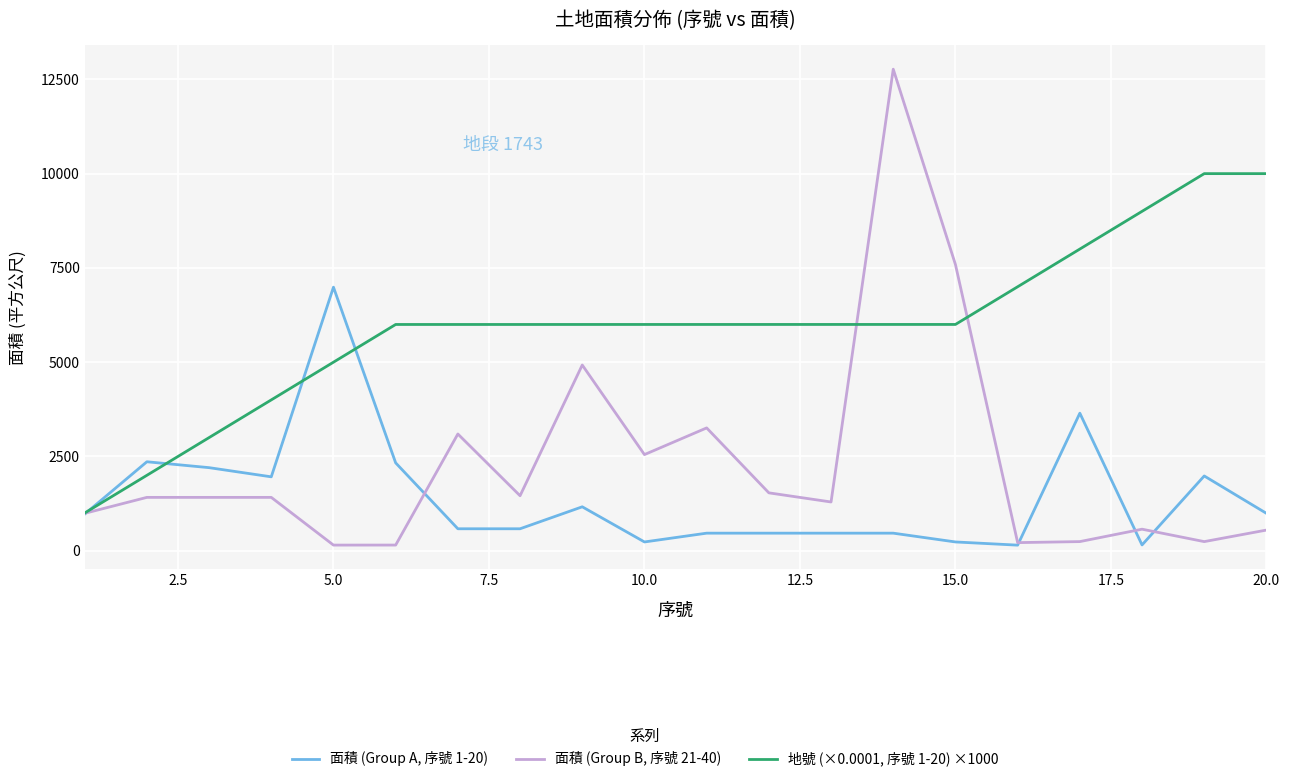

What is the difference between the maximum and second lowest values in the 面積 (Group A, 序號 1-20) series?

6835.0